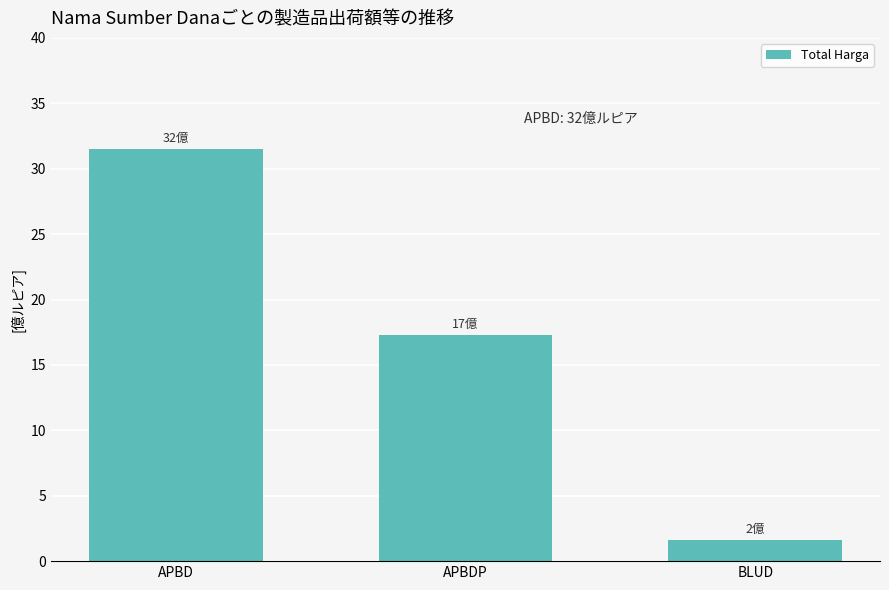

What is the label of the 1st bar from the left?

APBD